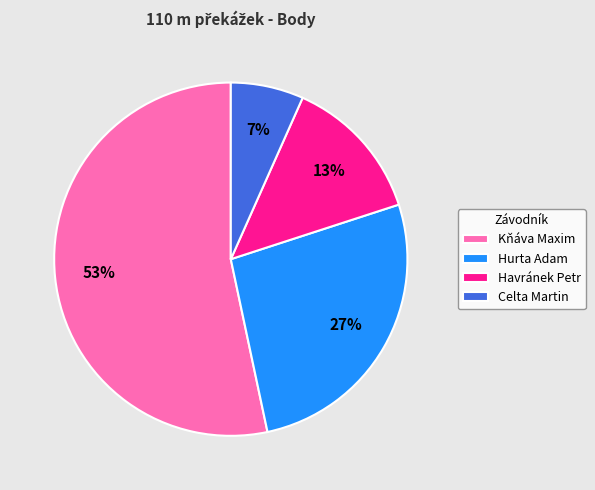

Rank the categories by value from highest to lowest.

Kňáva Maxim, Hurta Adam, Havránek Petr, Celta Martin